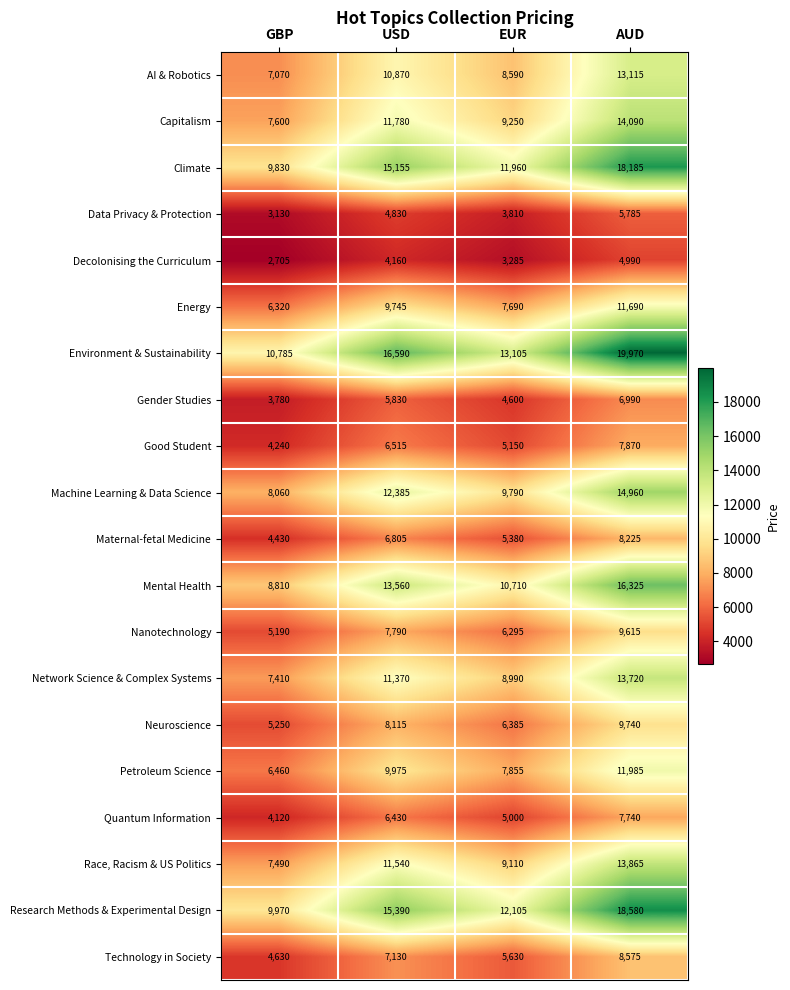

The Technology in Society series shows 12330 at USD. True or false?

False